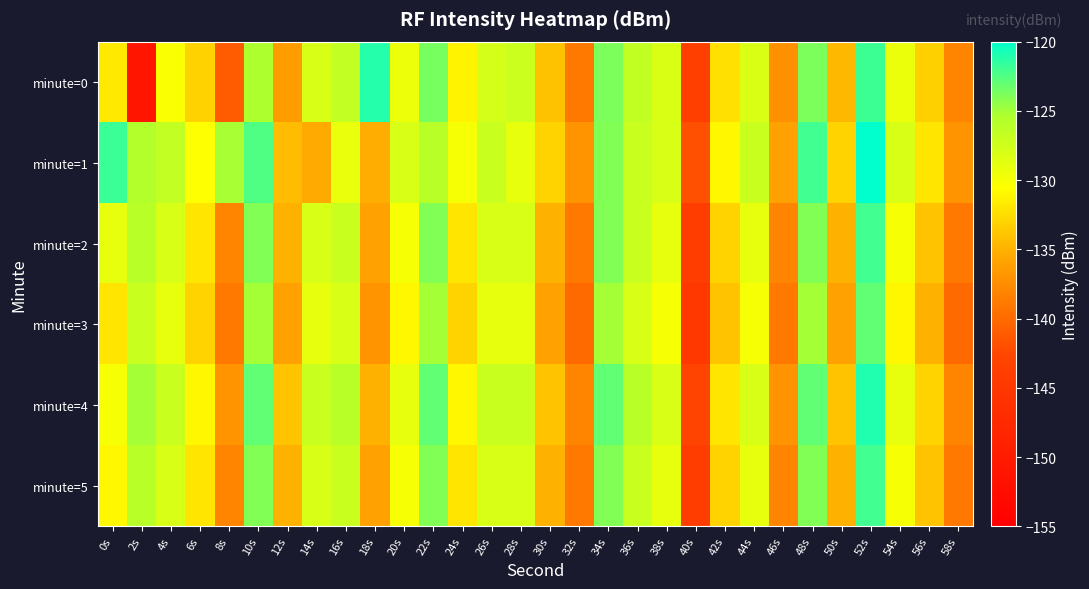

Which series changed the most between 52s and 58s?

minute=1